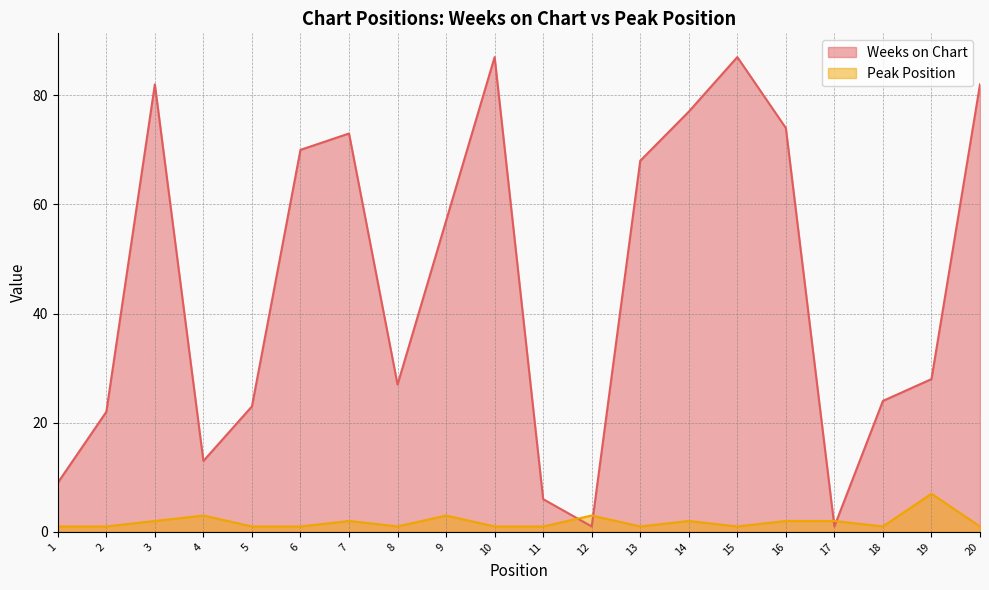

At which label does Weeks on Chart first exceed 57?

3